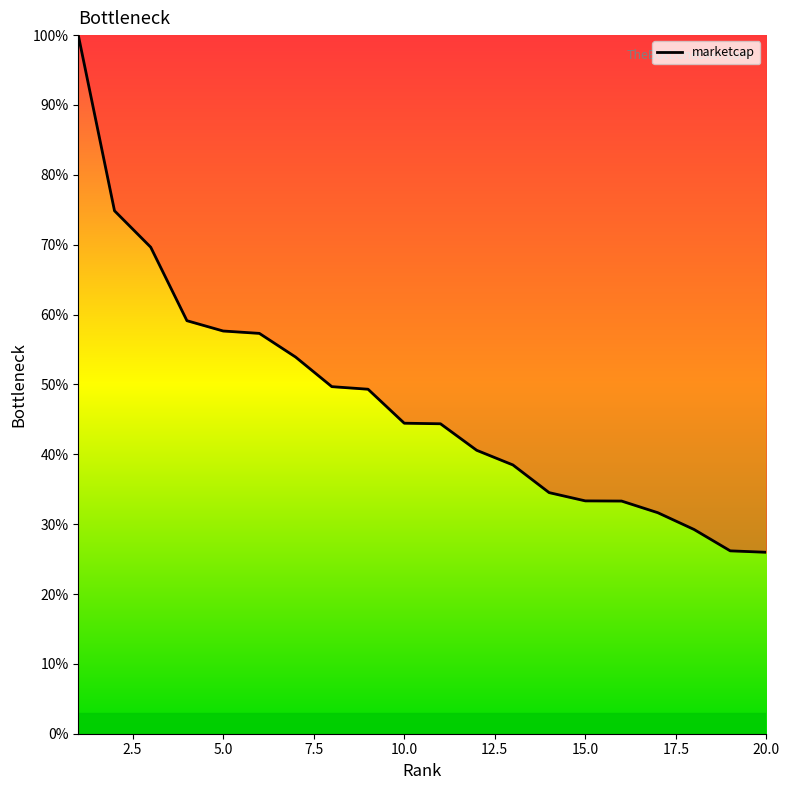

What is the smallest value displayed?

26.0